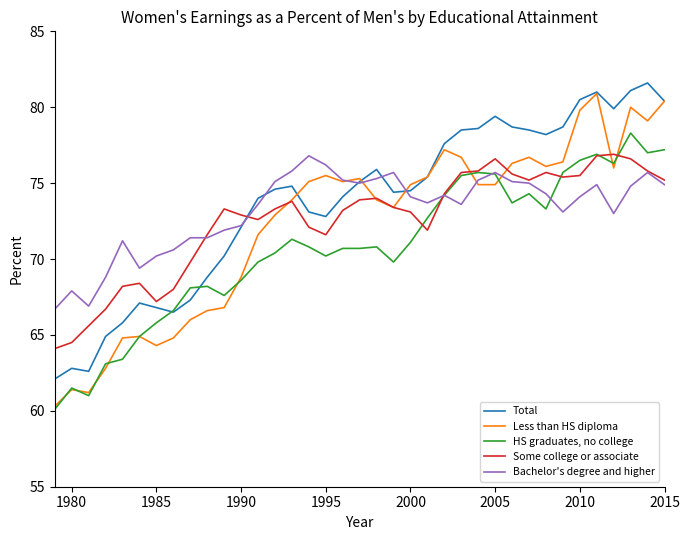

What is the greatest value displayed?

81.6